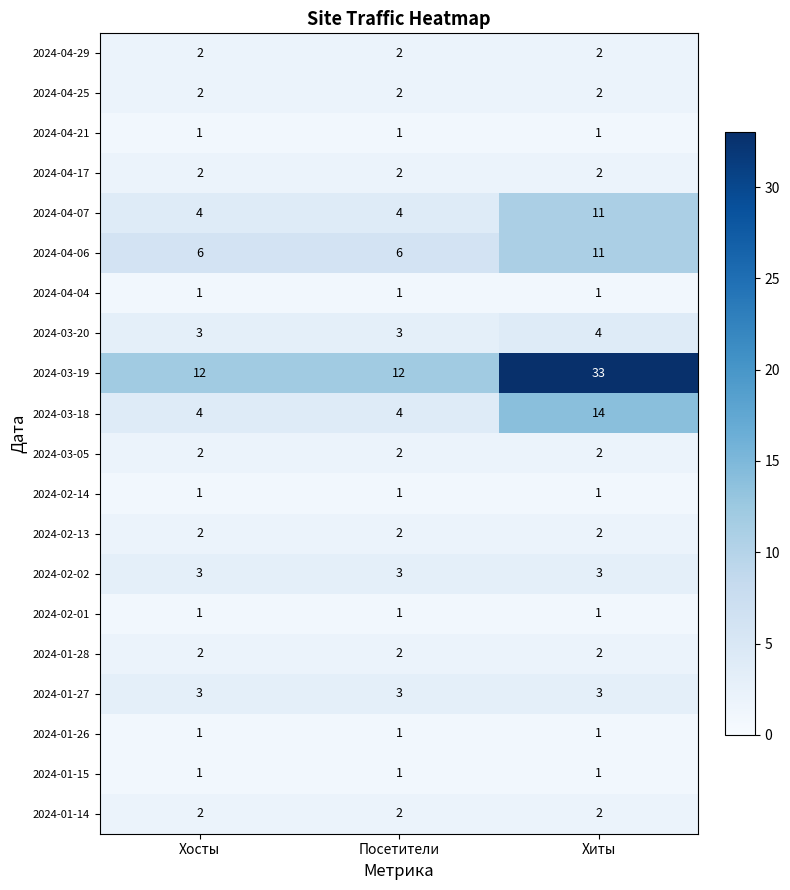

Which series has the largest range (max minus min)?

2024-03-19